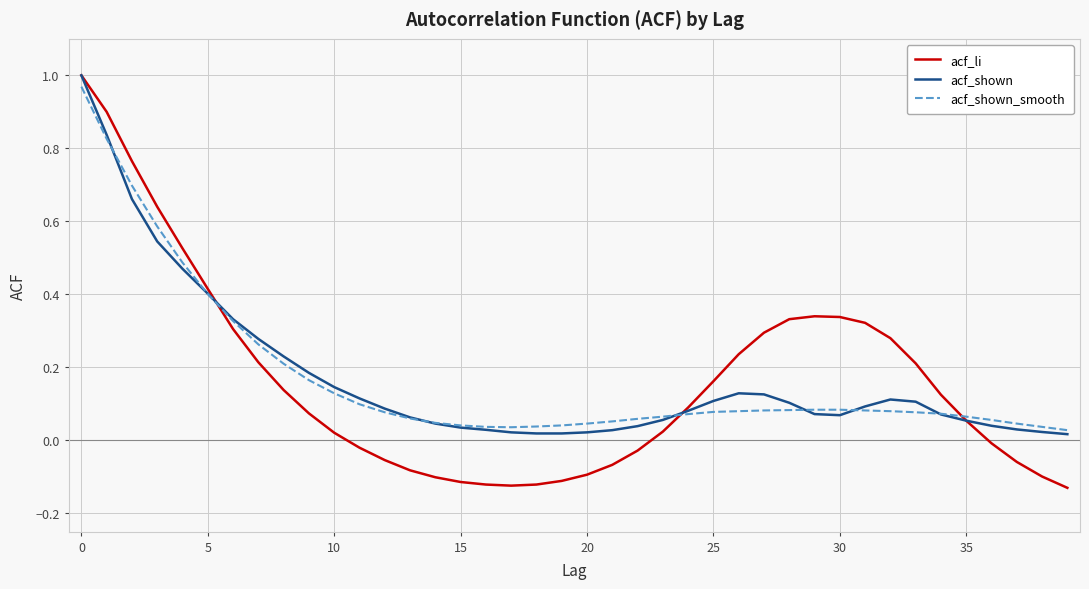

True or false: acf_shown has more than 1 points higher than both neighbors.

True